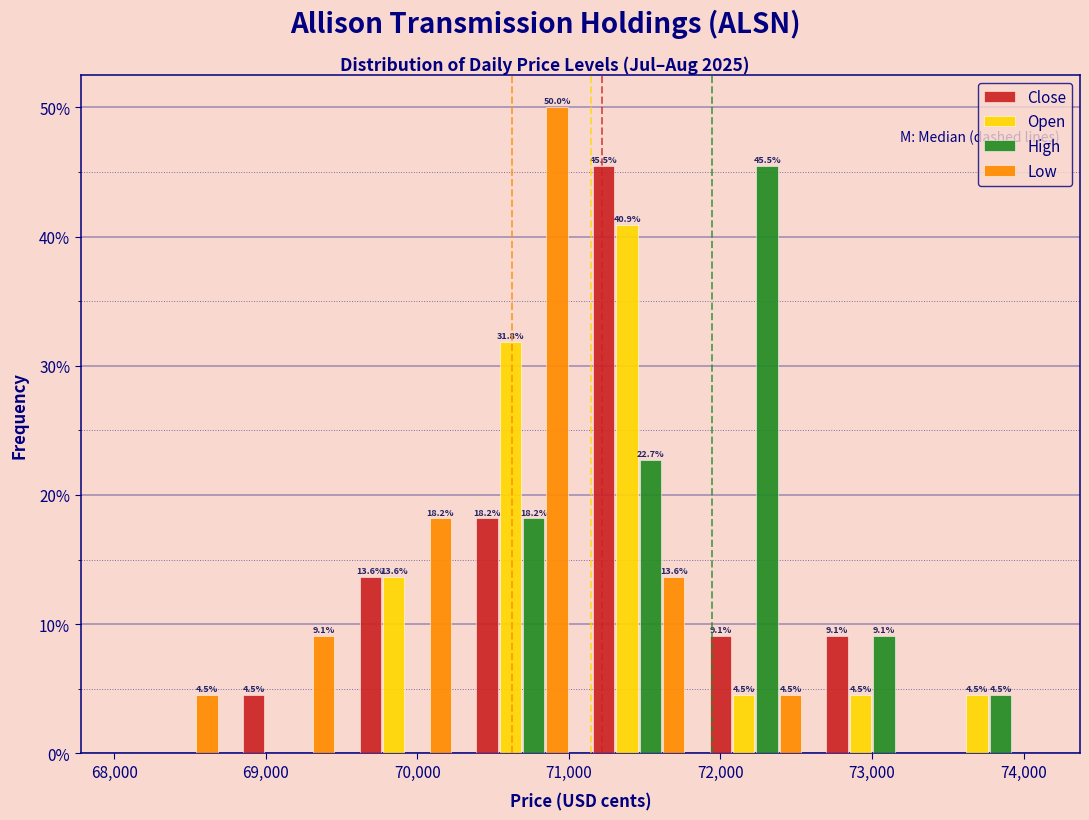

In the Close series, which range on the x-axis has the tallest bar?

71100 to 71800